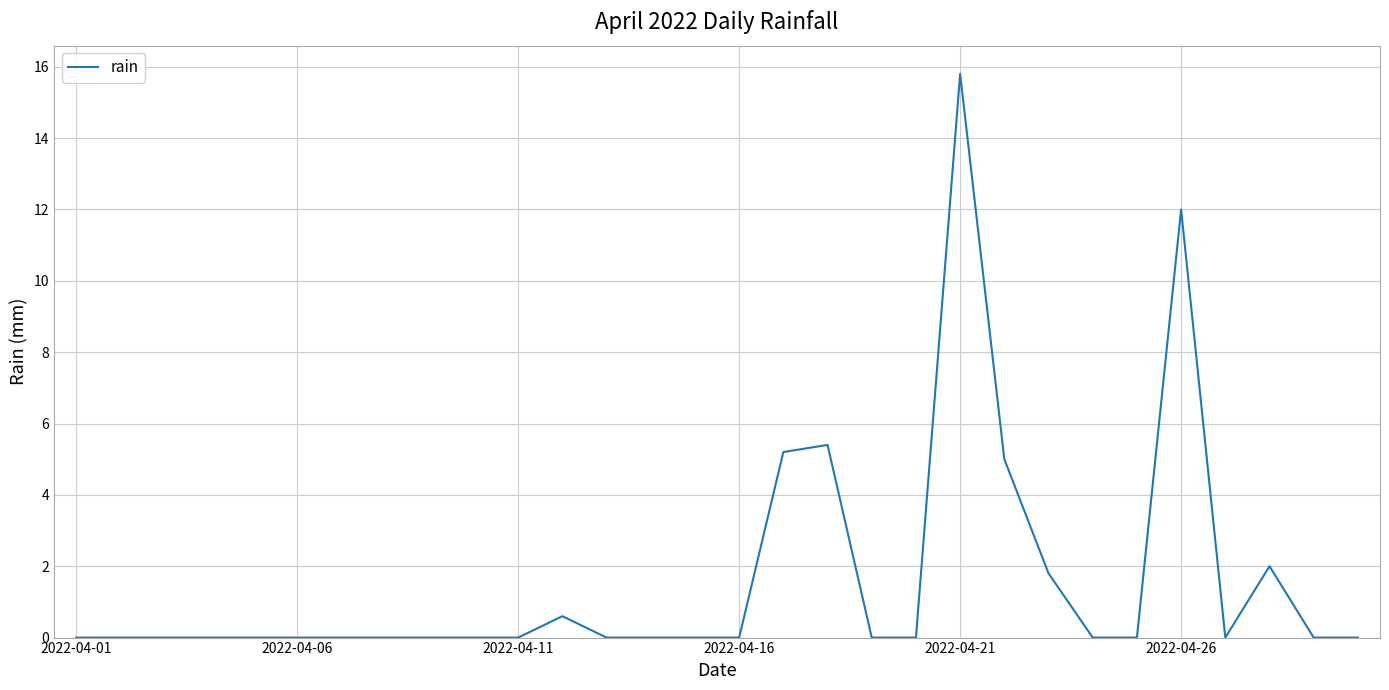

What is the difference between the maximum and minimum values?

15.8